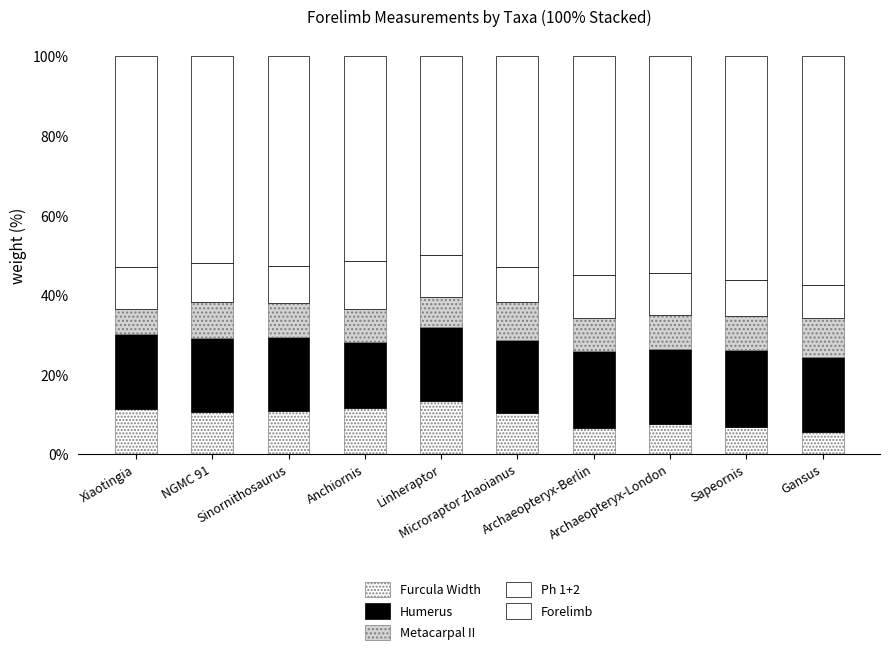

What is the label of the 7th bar from the left?

Archaeopteryx-Berlin